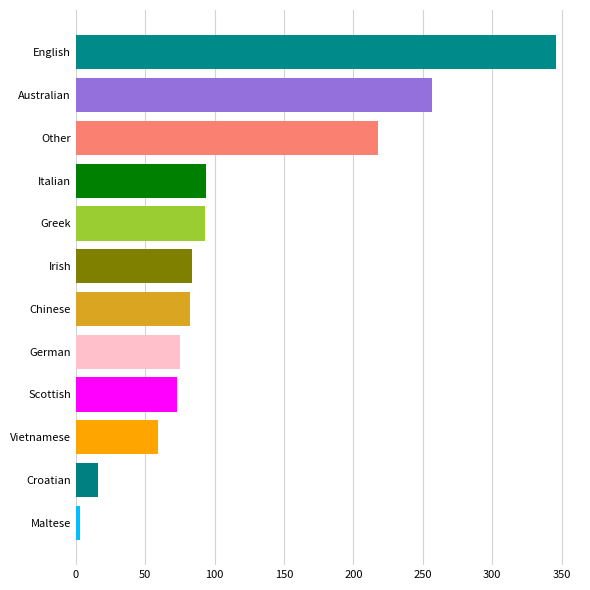

Which has a higher value, Other or Vietnamese?

Other